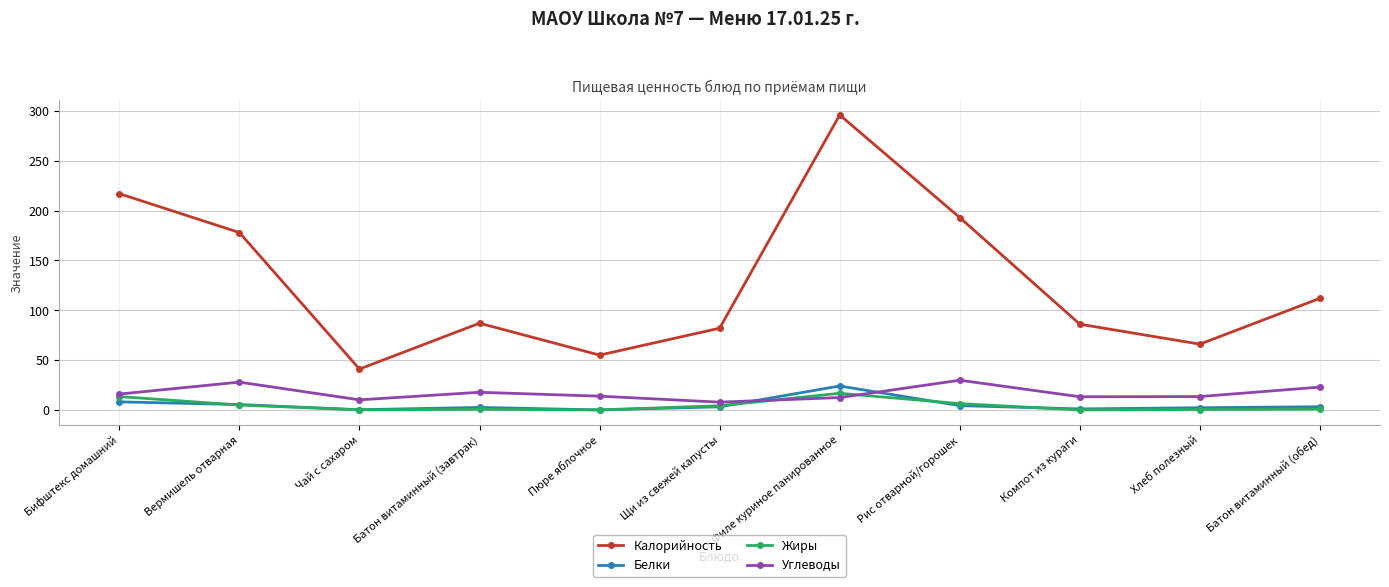

Count the number of data series in this chart.

4